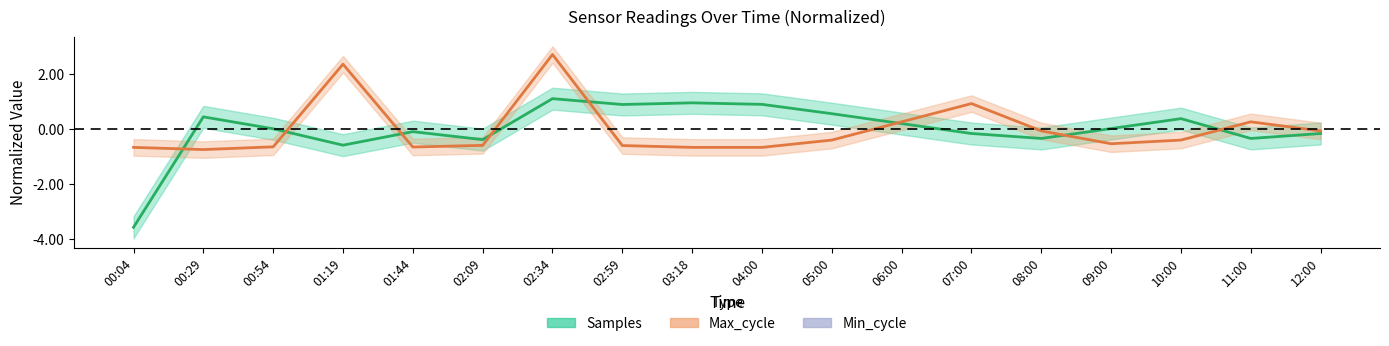

How many intersections are there between Samples and Max_cycle?

8